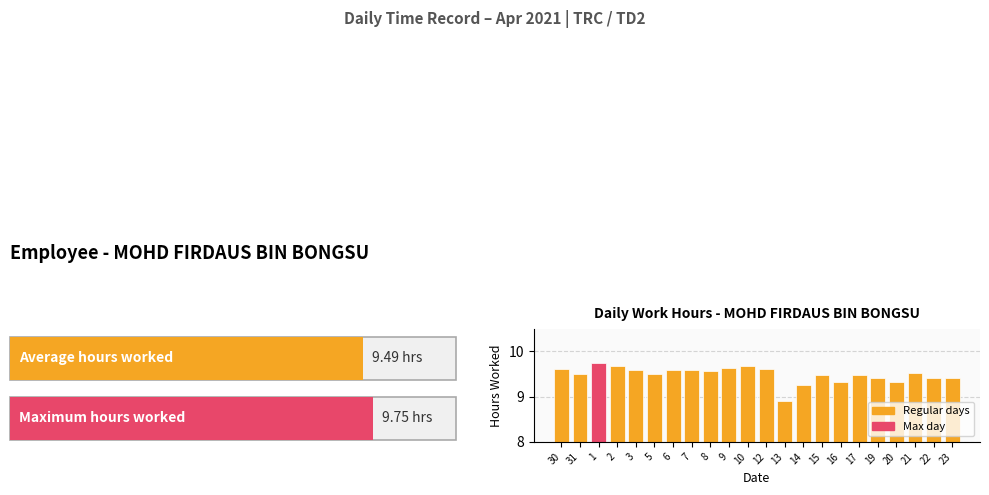

Is it true that the value at 15 is 9.5?

True